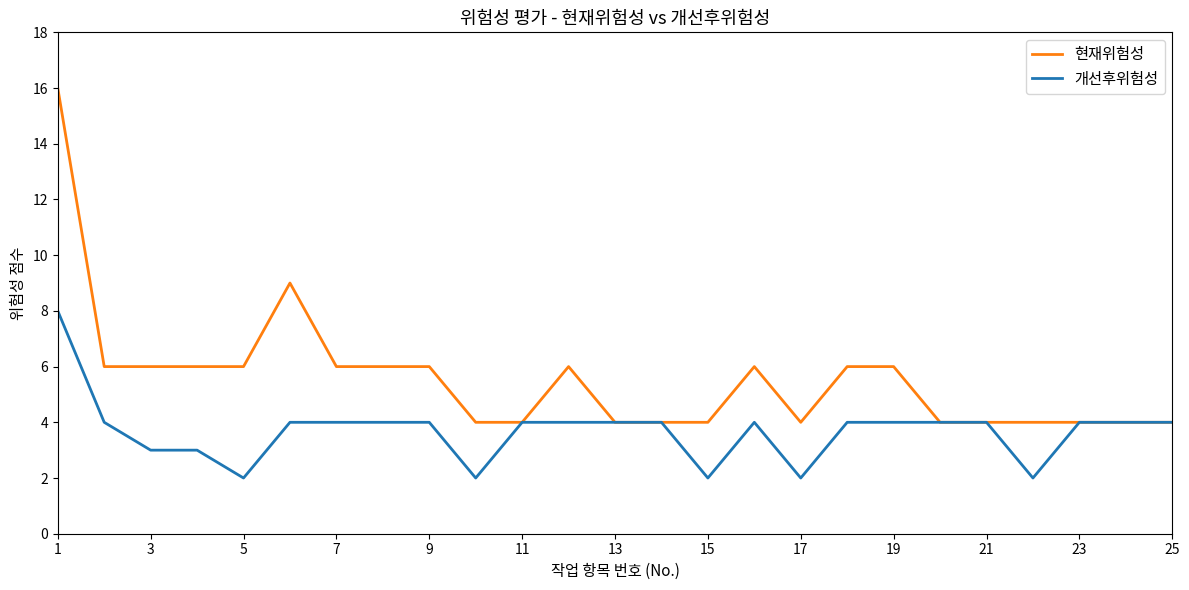

Which series has the largest total across all categories?

현재위험성